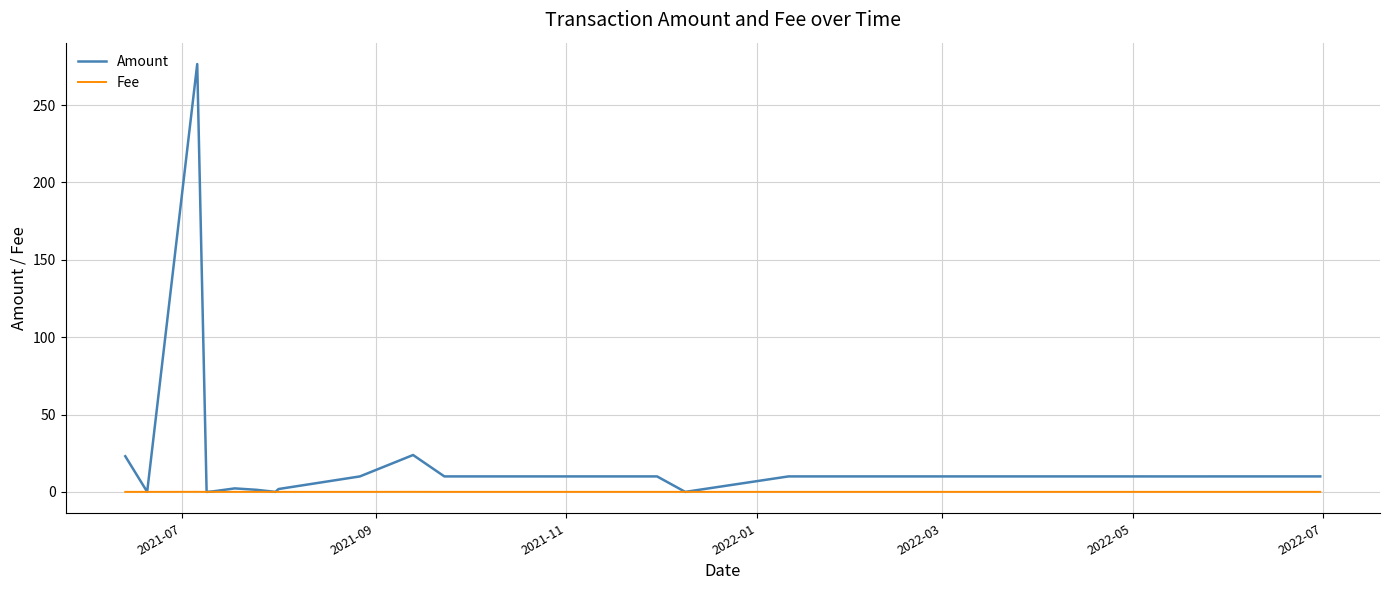

Which series has the largest total across all categories?

Amount